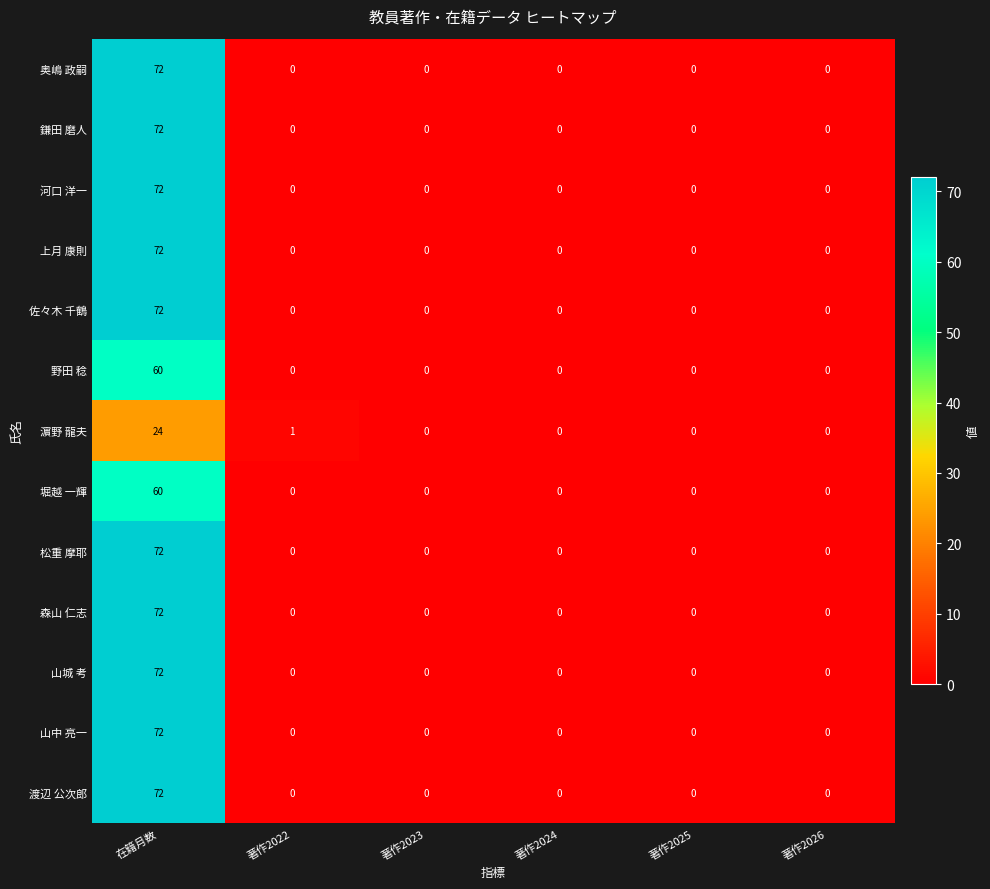

Which series changed the most between 著作2022 and 著作2025?

濵野 龍夫